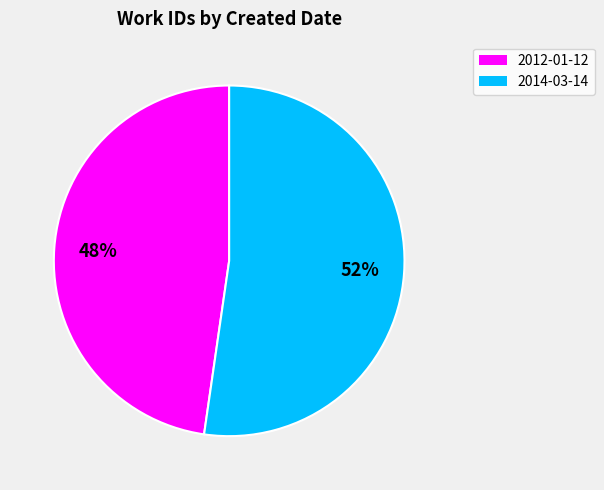

The 2012-01-12 slice represents 41% of the pie. True or false?

False